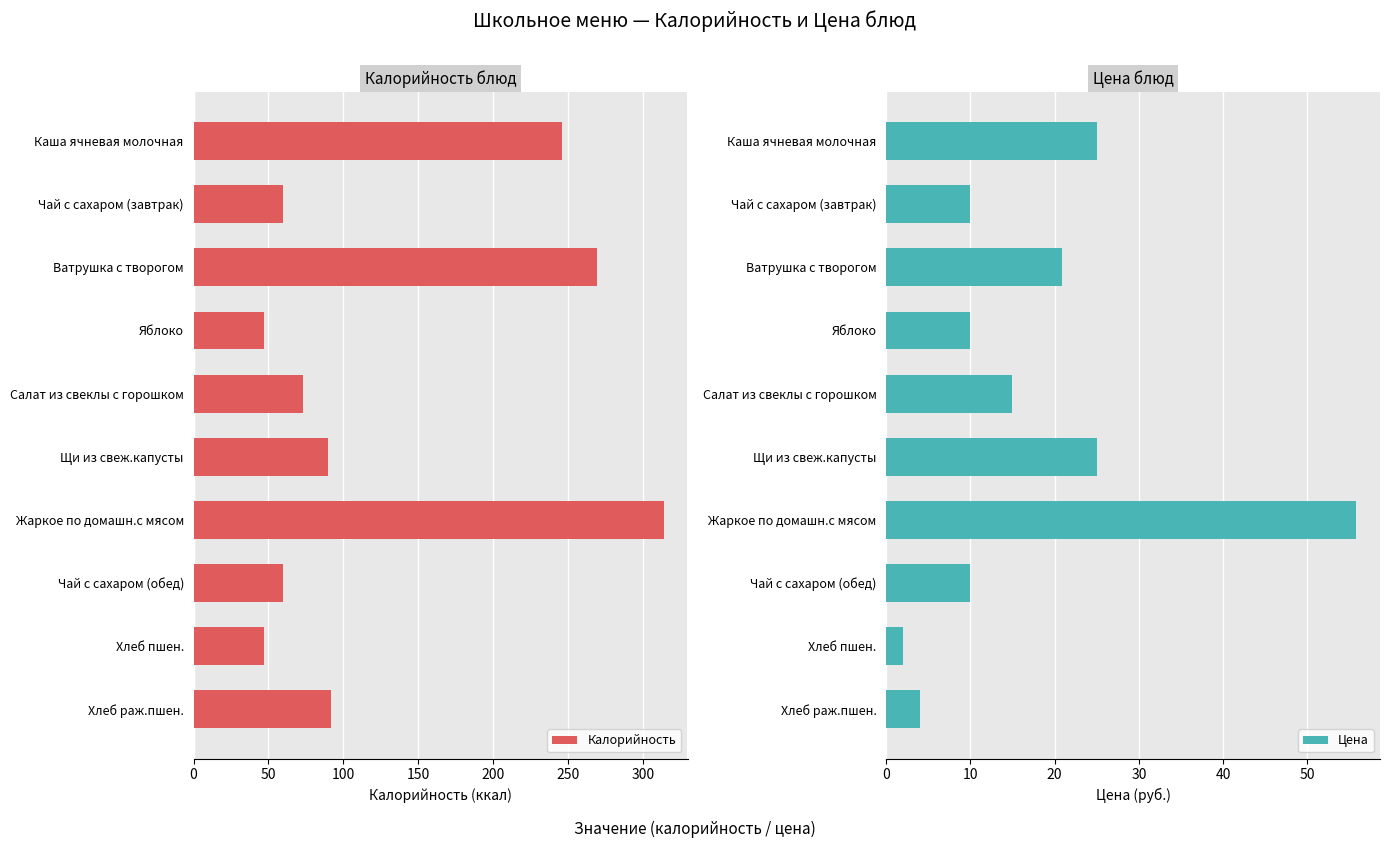

What is the minimum value for Калорийность?

47